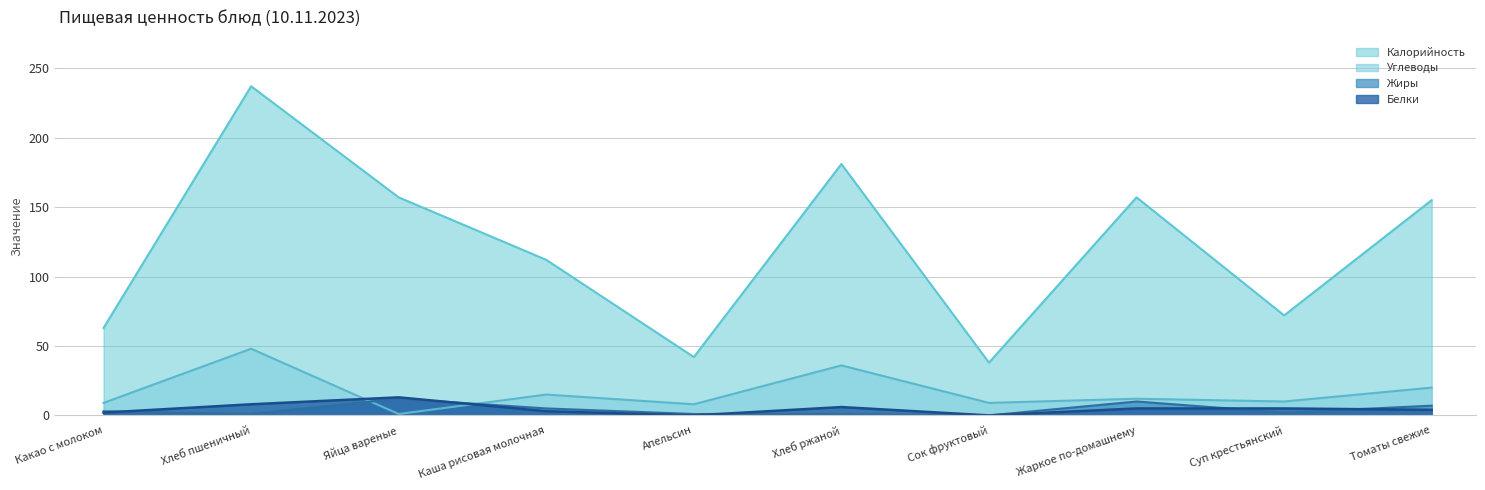

What is the difference between the Калорийность values at Суп крестьянский and Сок фруктовый?

34